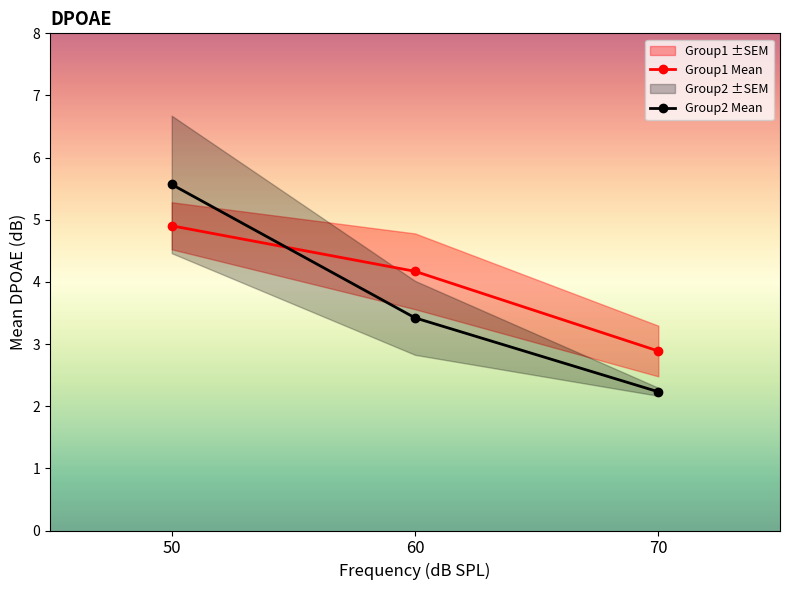

The Group2 Mean series shows 5.6 at 50. True or false?

True